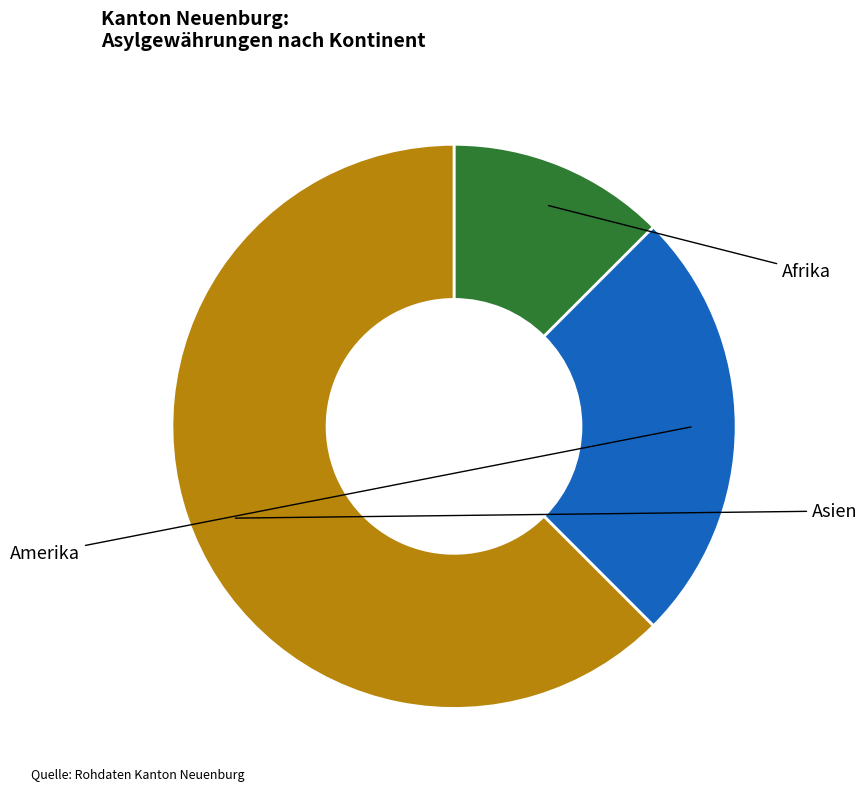

Which category has the biggest portion of the pie?

Asien